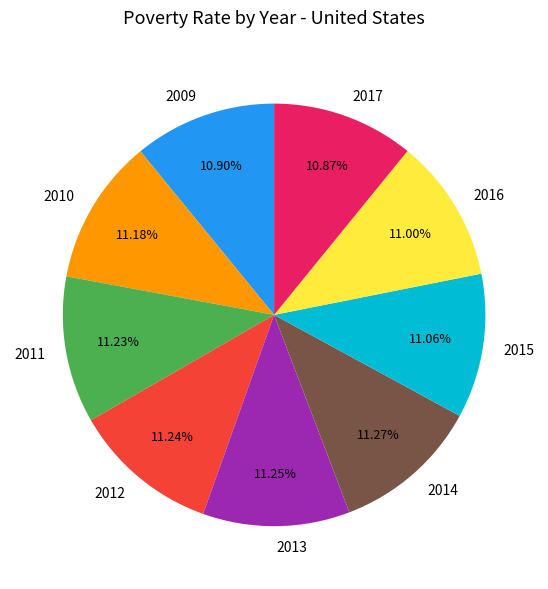

Is it true that 2016 is 11% of the pie?

True